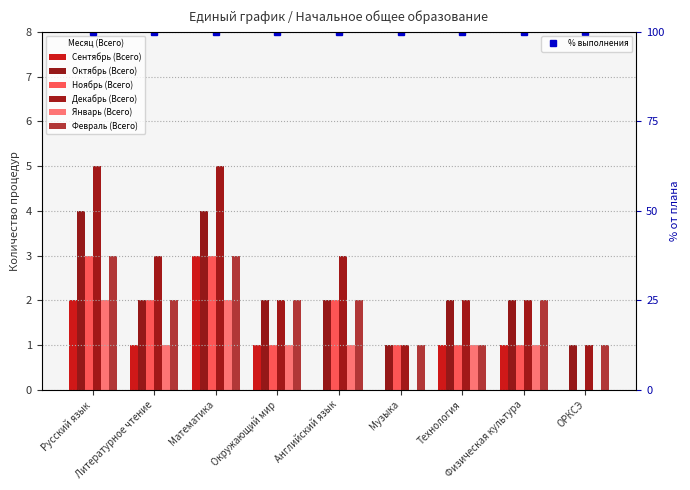

What are all the series names shown in the legend?

Сентябрь (Всего), Октябрь (Всего), Ноябрь (Всего), Декабрь (Всего), Январь (Всего), Февраль (Всего)